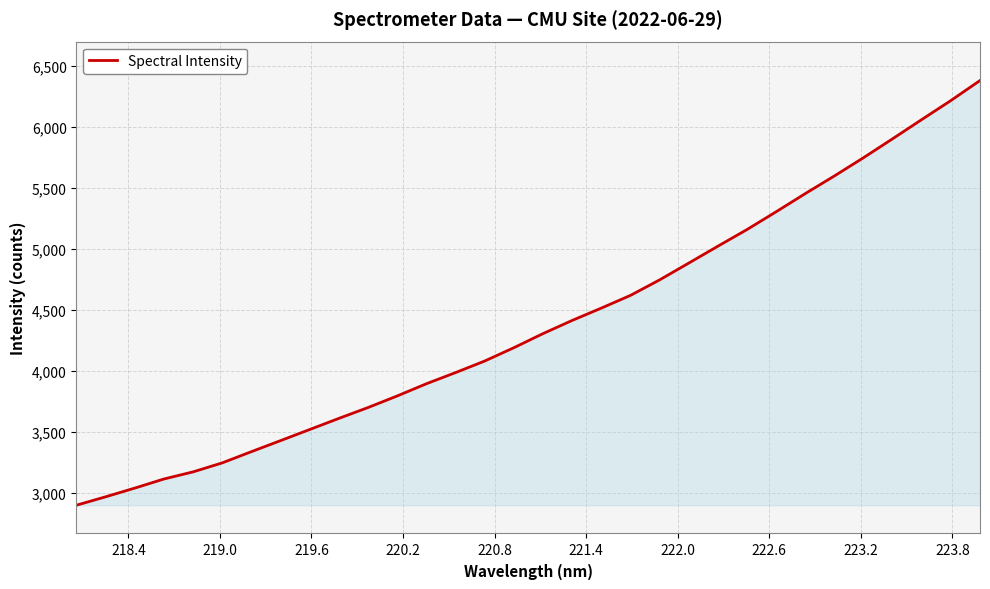

What is the difference between the second highest and minimum values?

3317.3